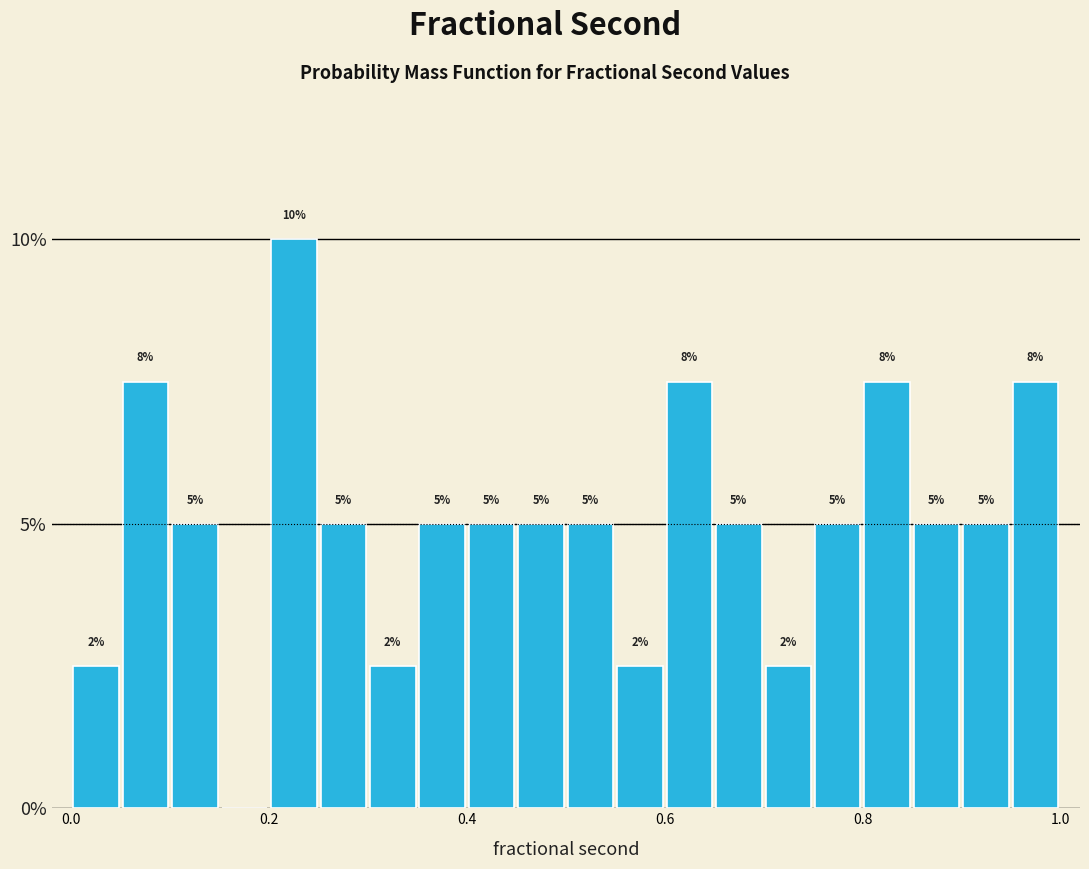

Read against the x-axis, roughly where is the centre of the tallest bar?

0.22